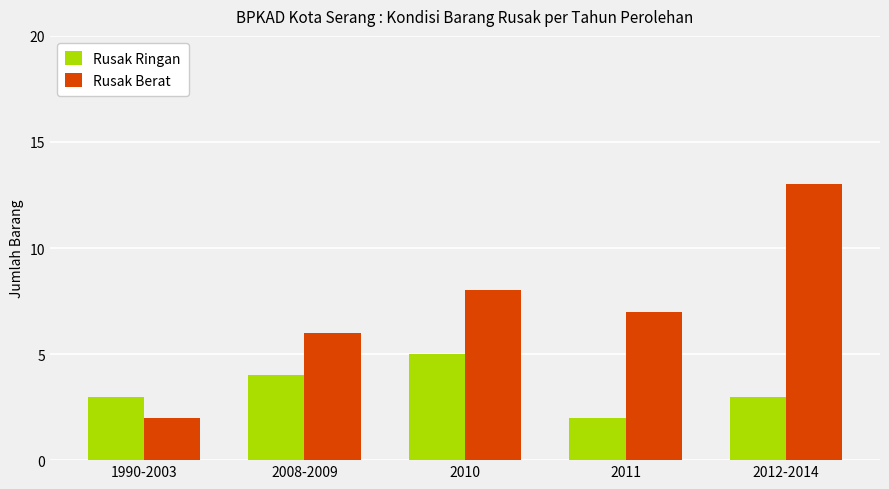

What is the difference between the Rusak Berat values at 2012-2014 and 2008-2009?

7